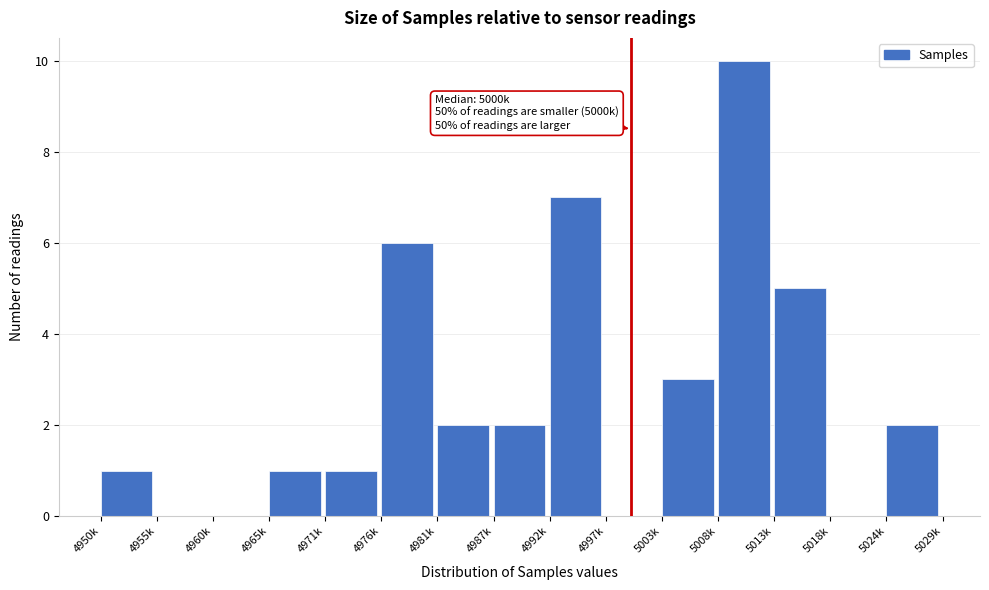

Reading right to left, list all the values displayed in this chart.

5024k=2	5018k=0	5013k=5	5008k=10	5003k=3	4997k=0	4992k=7	4987k=2	4981k=2	4976k=6	4971k=1	4965k=1	4960k=0	4955k=0	4950k=1